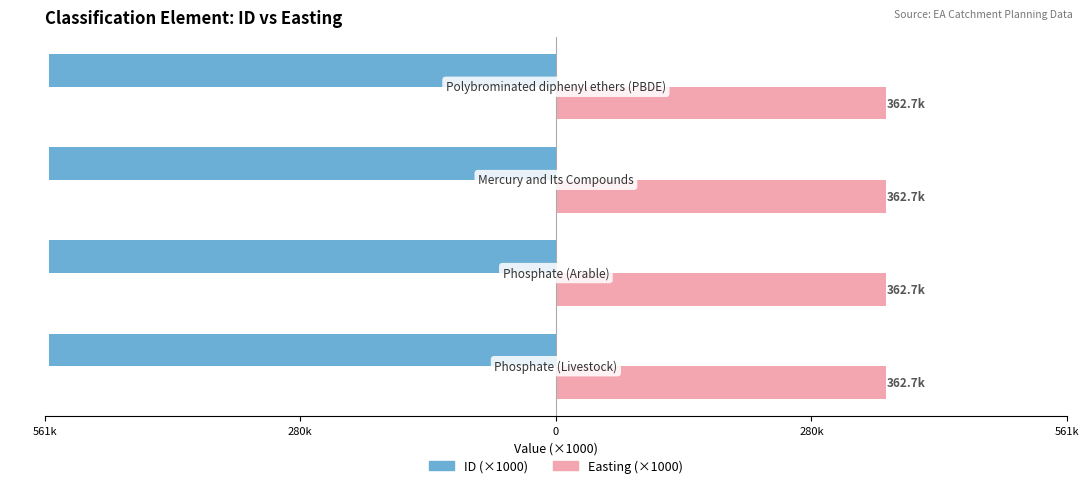

What are all the series names shown in the legend?

ID (×1000), Easting (×1000)